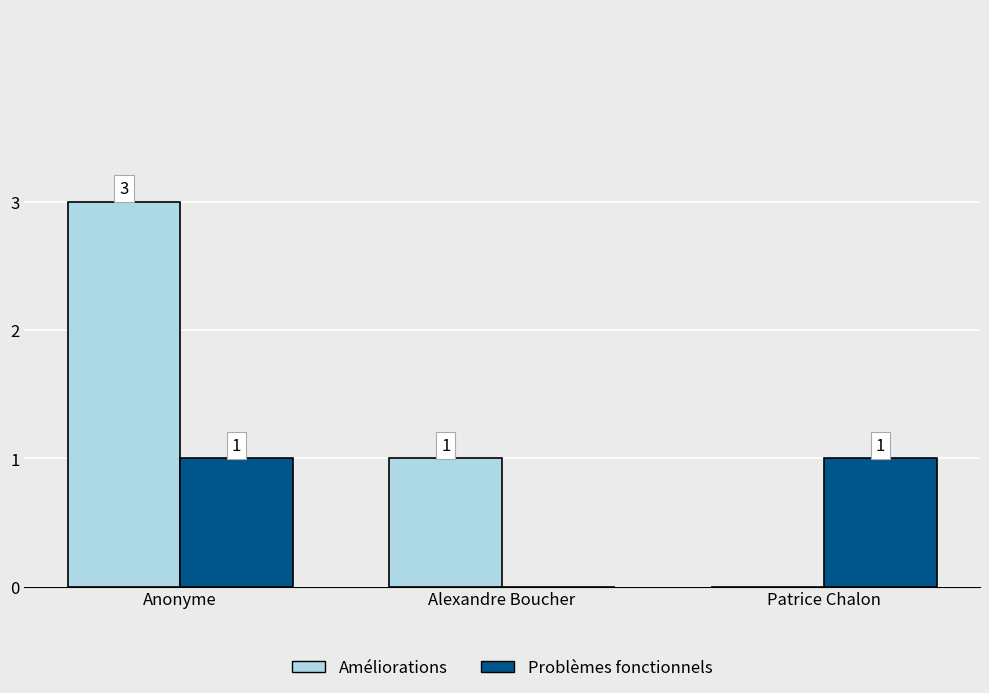

Which series has the largest total across all categories?

Améliorations